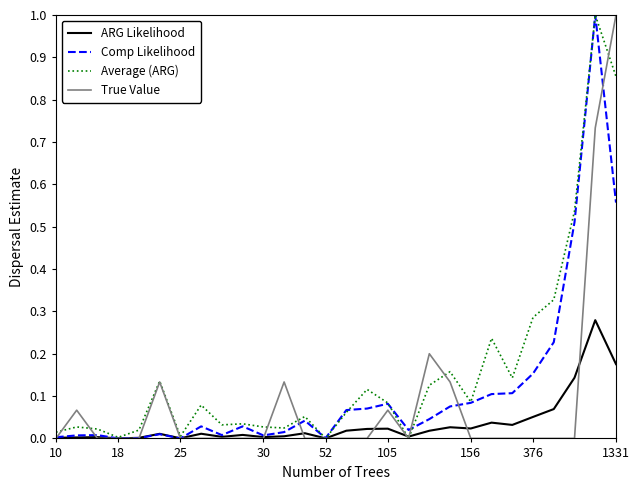

List the series in order of their overall mean, highest first.

Average (ARG), Comp Likelihood, True Value, ARG Likelihood